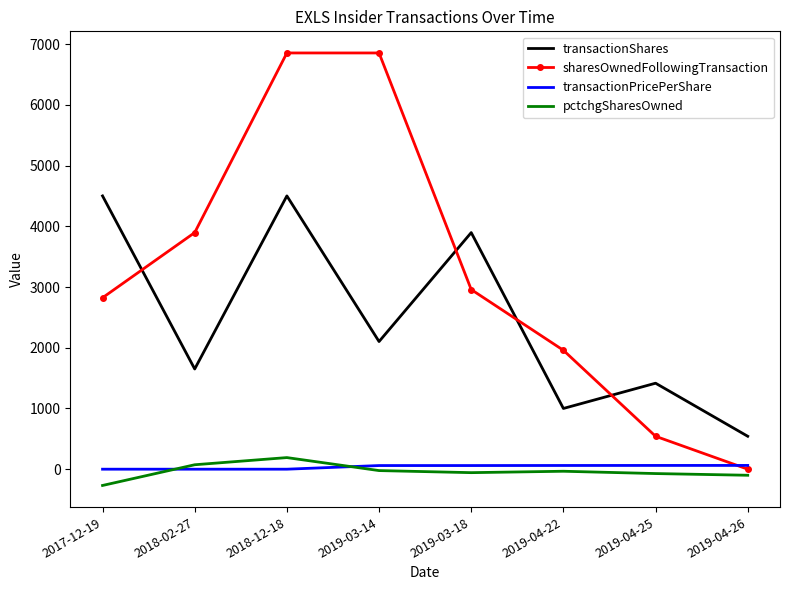

What is the spread (max minus min) of values at 2017-12-19?

4768.0